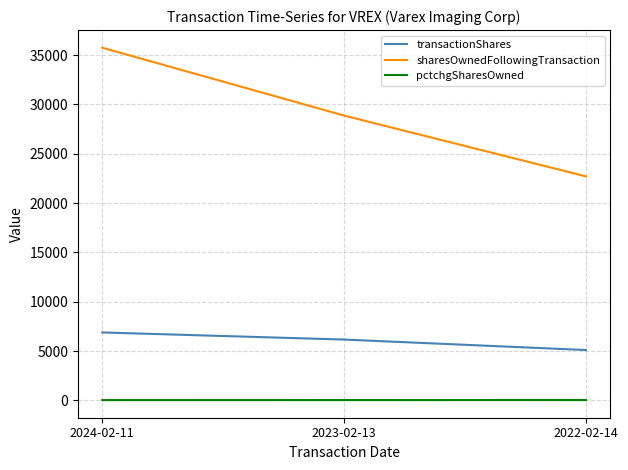

Where is transactionShares nearest to the value 5989?

2023-02-13